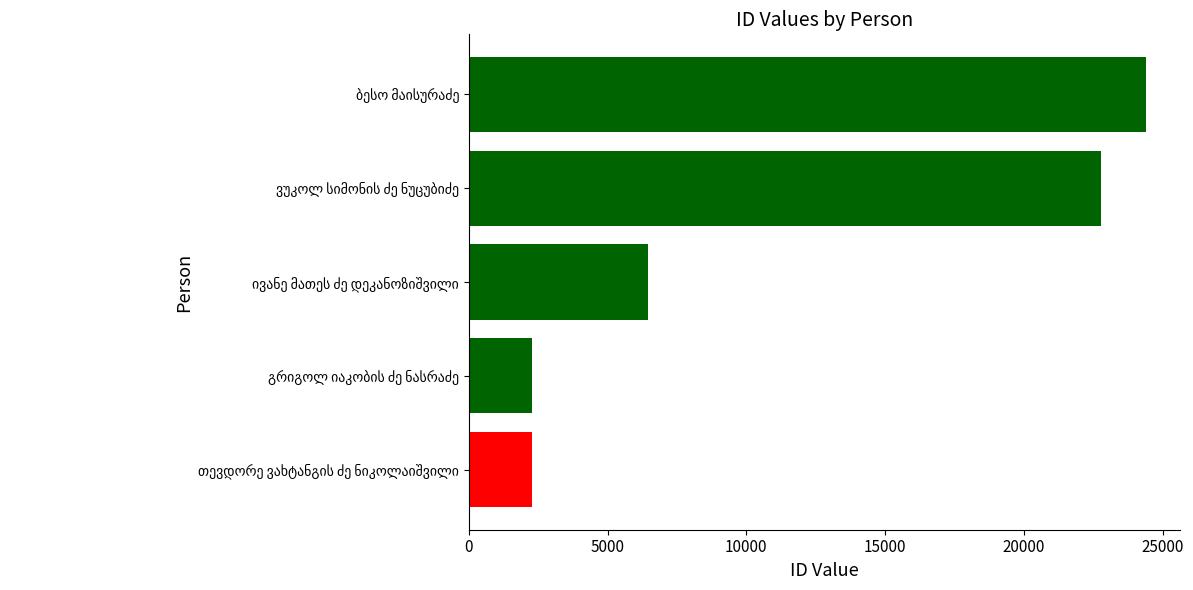

What is the average value?

11634